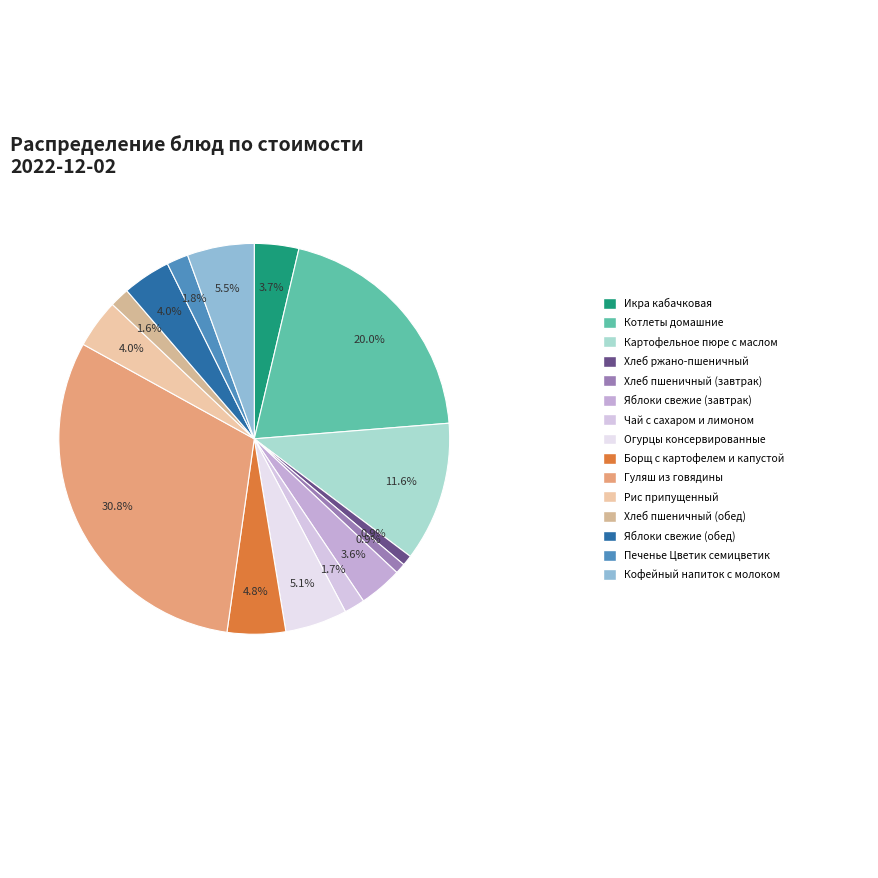

How many slices are in this pie chart?

15